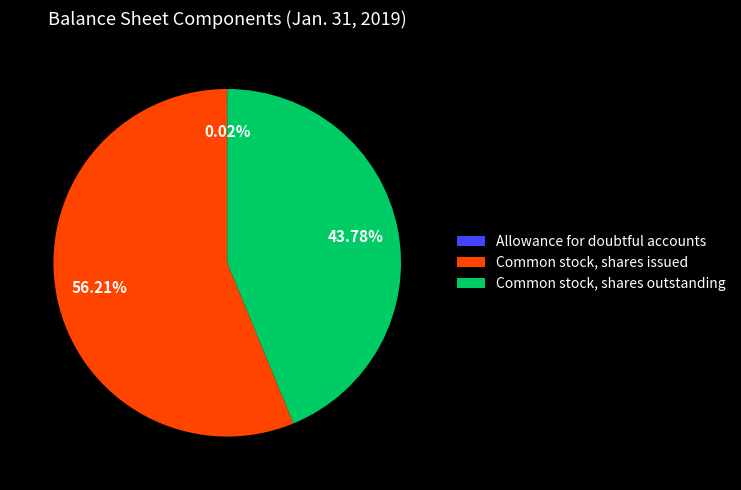

Which has a higher value, Common stock, shares outstanding or Common stock, shares issued?

Common stock, shares issued